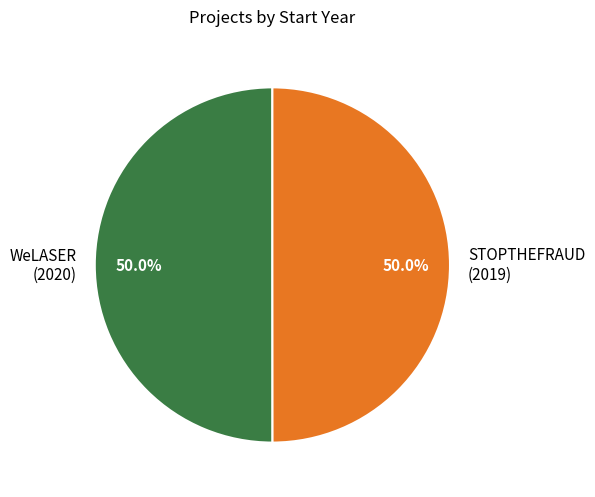

How many segments does this pie chart have?

2